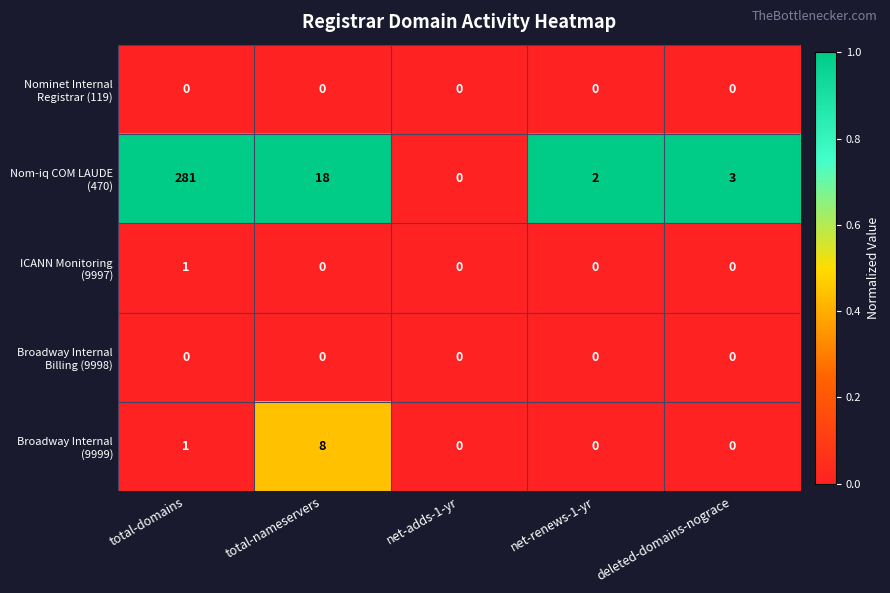

What is the difference between the highest and lowest values at deleted-domains-nograce?

3